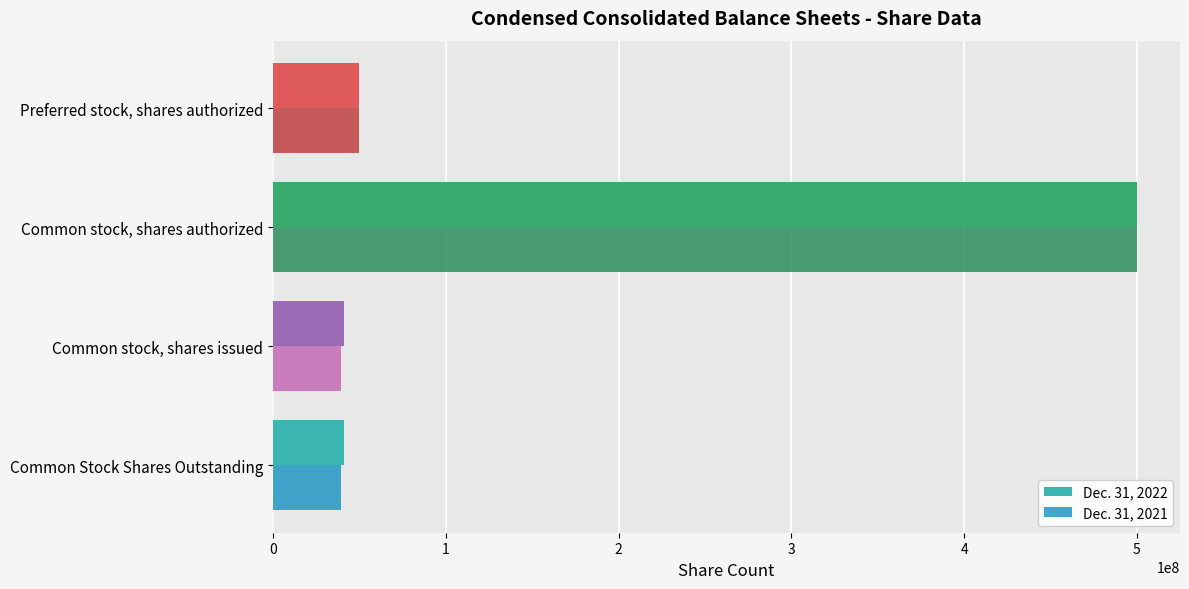

Is it true that Dec. 31, 2022 equals 500000000 at Common stock, shares authorized?

True